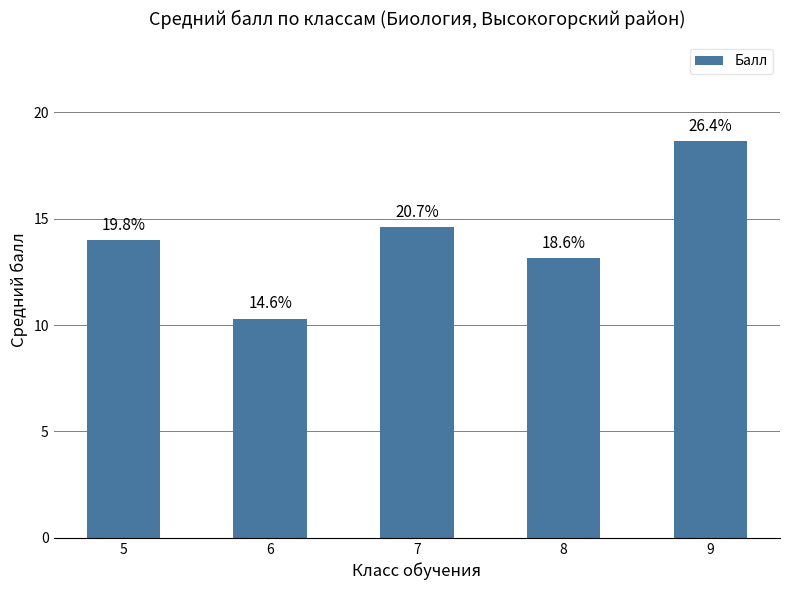

Are the bars horizontal?

No